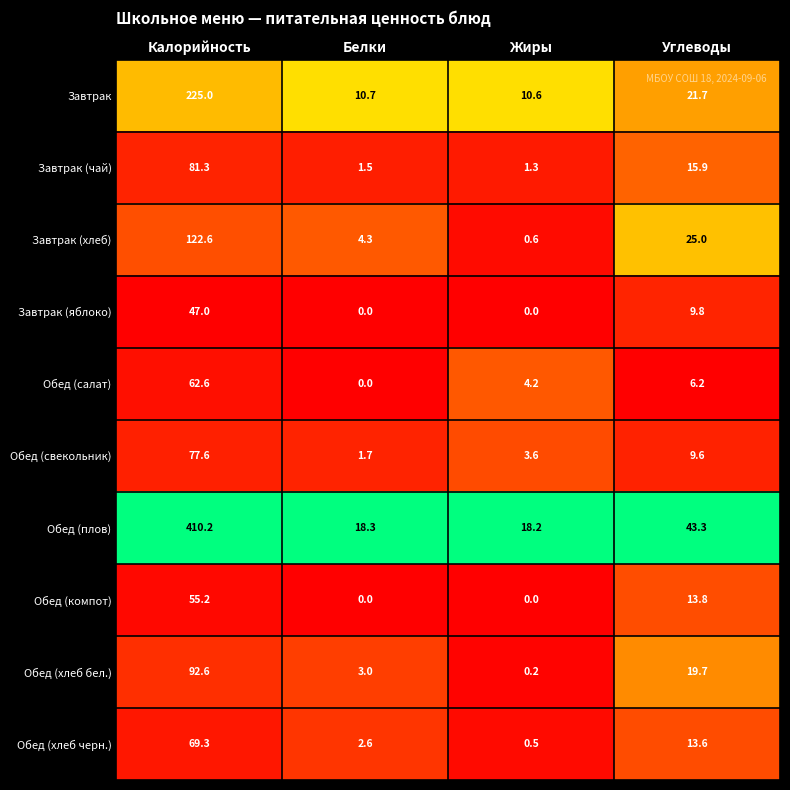

How many positive values does the Обед (компот) series have?

2